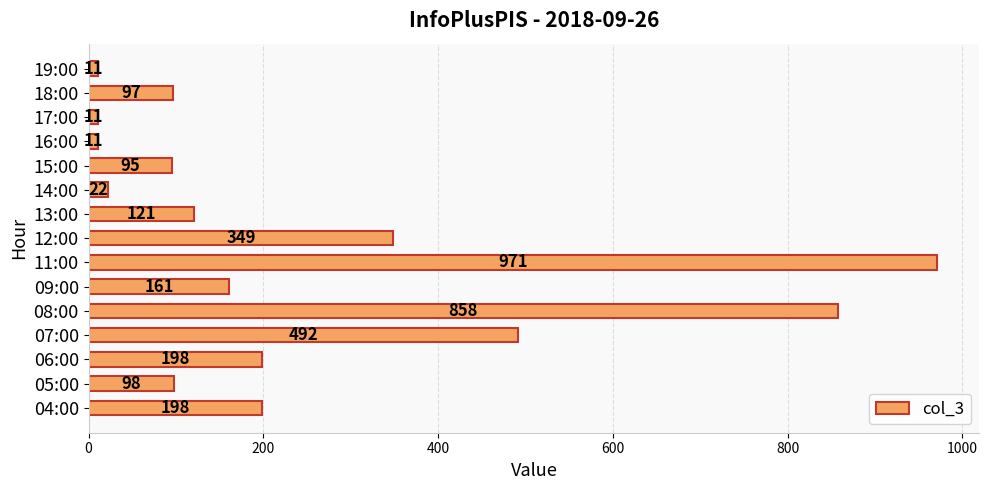

How many data points are less than 121?

7